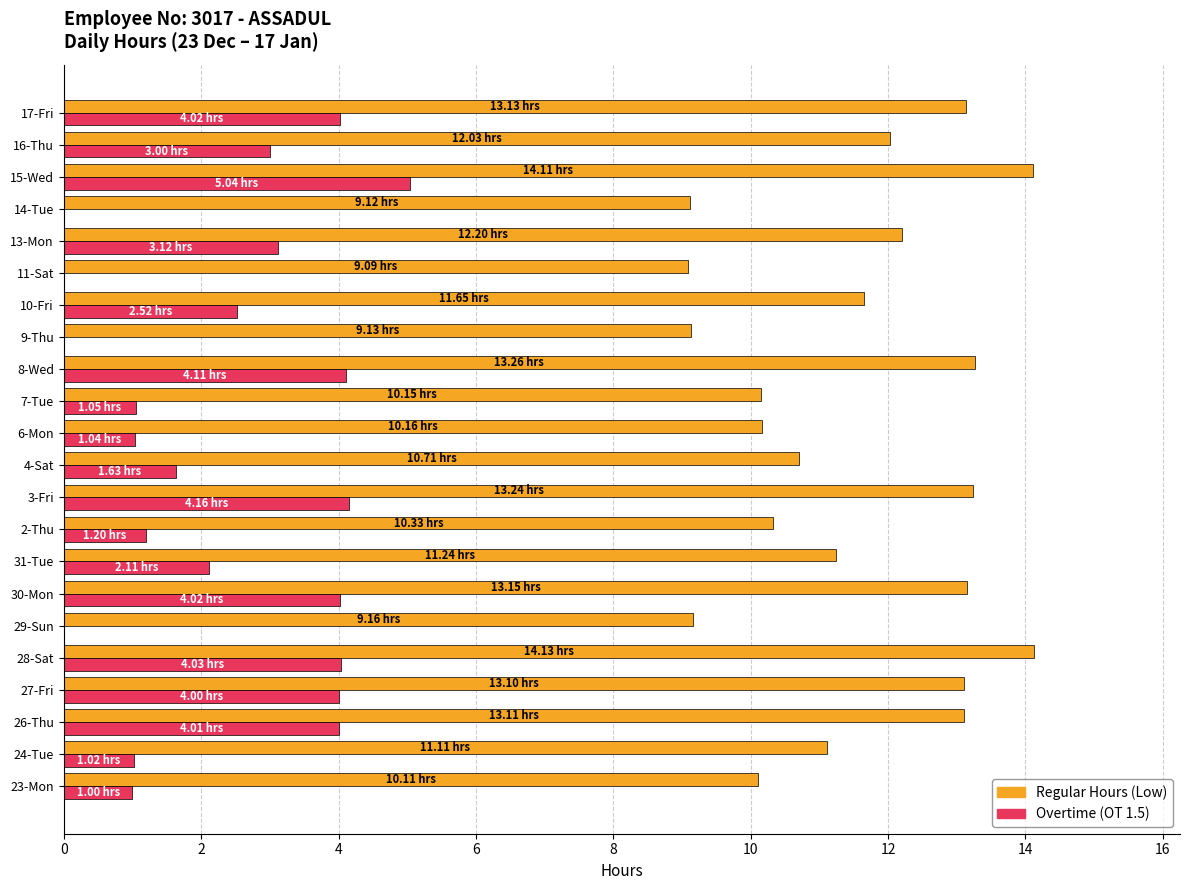

Which series changed the most between 27-Fri and 29-Sun?

Overtime (OT 1.5)